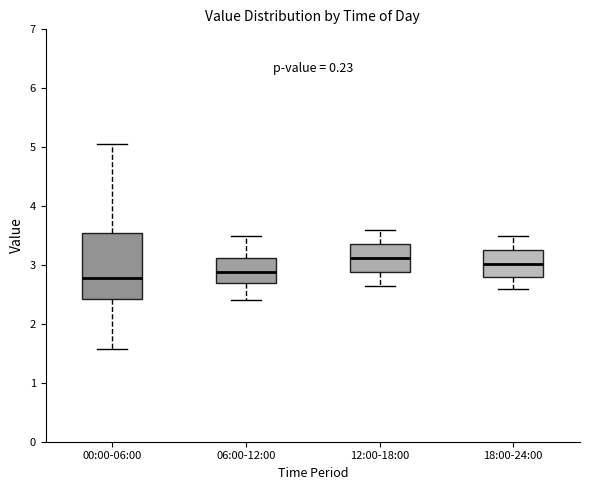

Reading left to right, read every box against the y-axis: the position of its median line, the range the box covers, and the ends of its whiskers. The values are not printed on the chart, so give them approximately, as read against the axis.

00:00-06:00: median 2.8, box 2.4 to 3.5, whiskers 1.6 to 5.1
06:00-12:00: median 2.9, box 2.7 to 3.1, whiskers 2.4 to 3.5
12:00-18:00: median 3.1, box 2.9 to 3.4, whiskers 2.7 to 3.6
18:00-24:00: median 3.0, box 2.8 to 3.3, whiskers 2.6 to 3.5